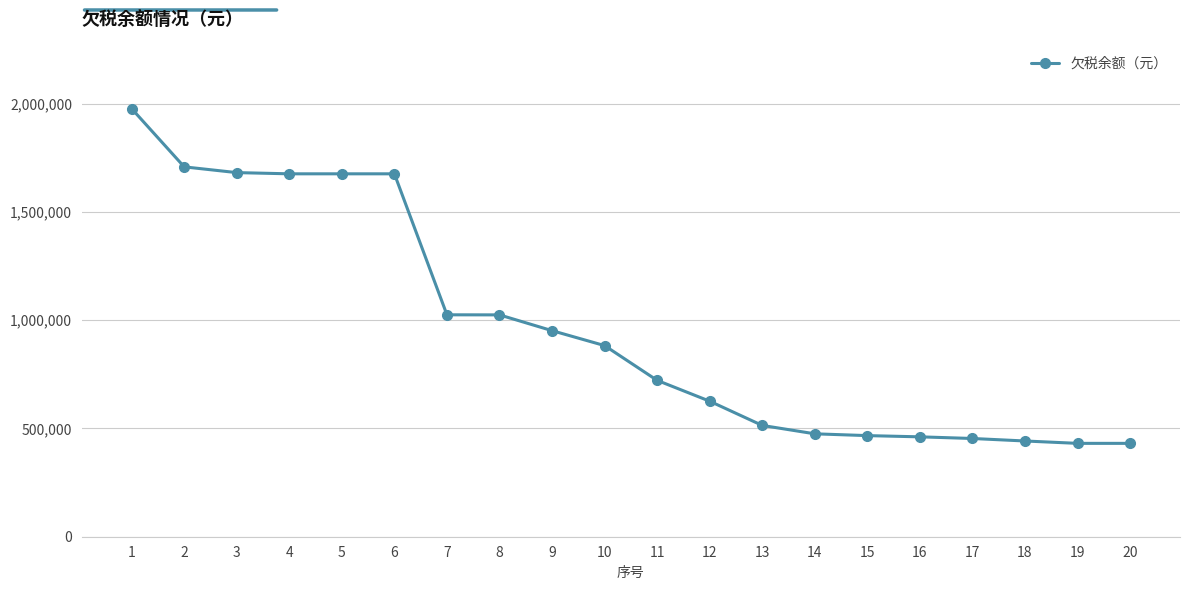

Approximately how many times larger is the value at 1 compared to 18?

4.5